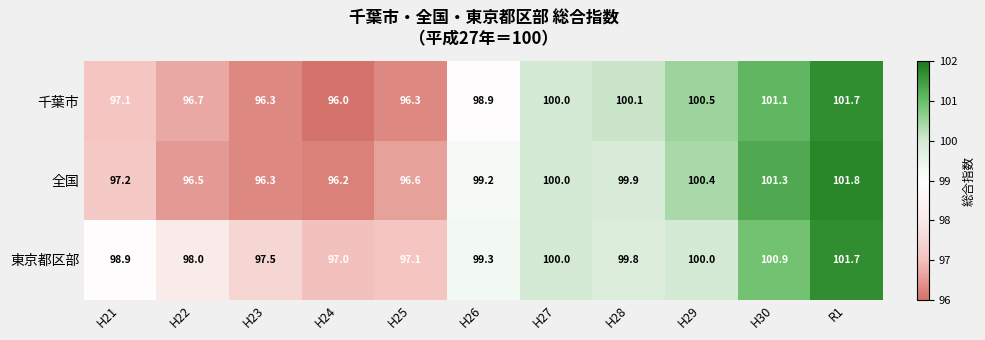

True or false: 千葉市 has a value of 96.7 at H22.

True